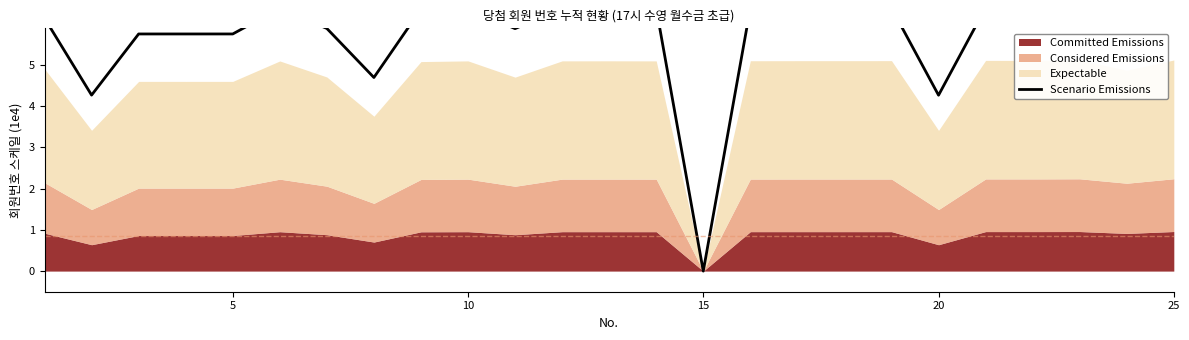

What is the value of the 2nd point from the left?

4.3